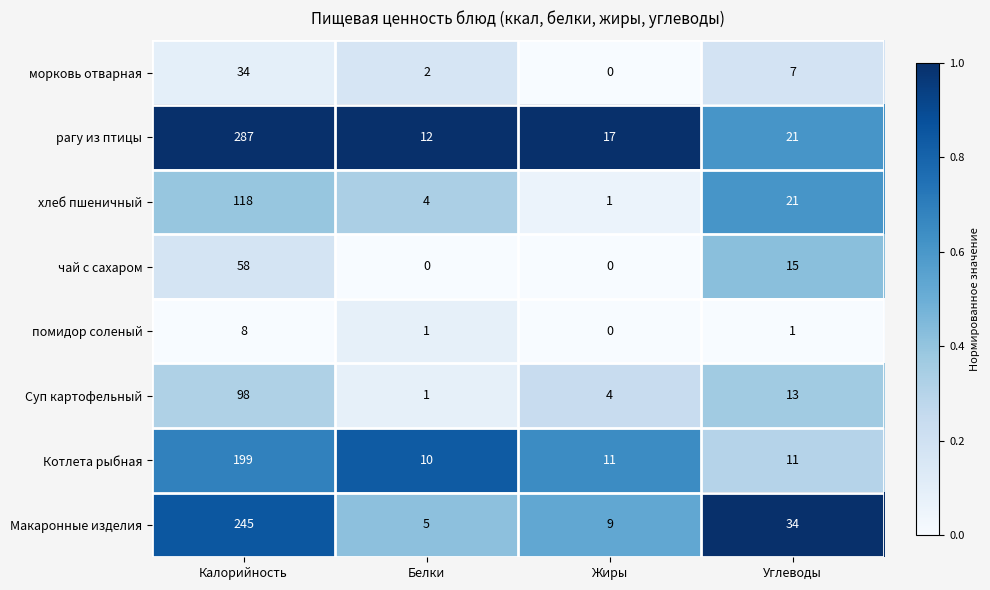

What is the sum of all морковь отварная values?

43